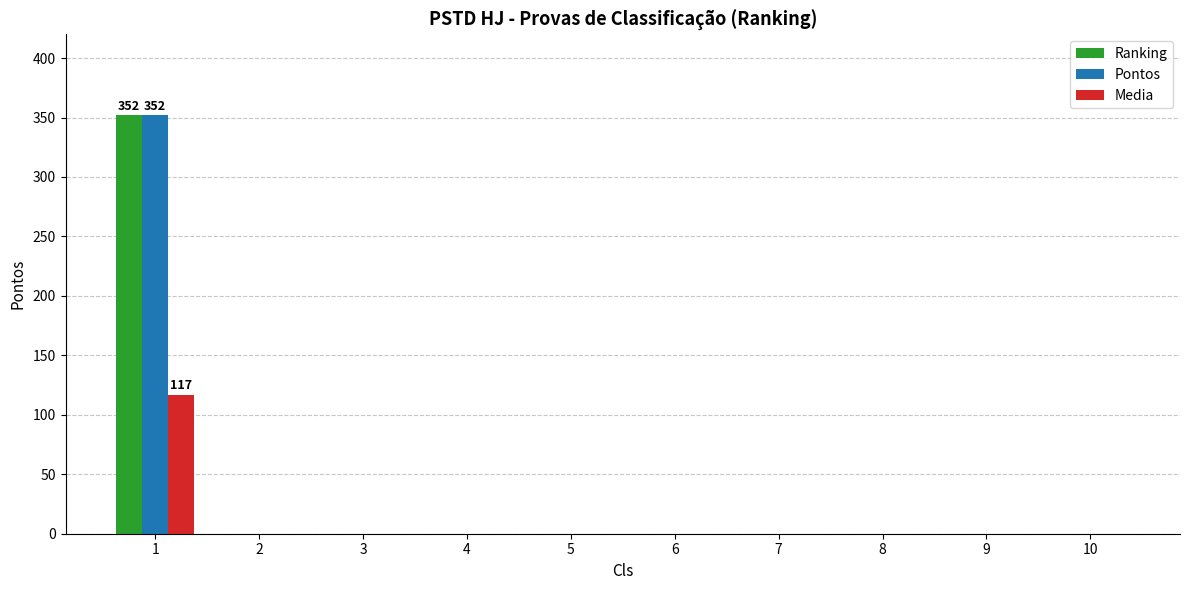

Is it true that Pontos equals 0 at 9?

True